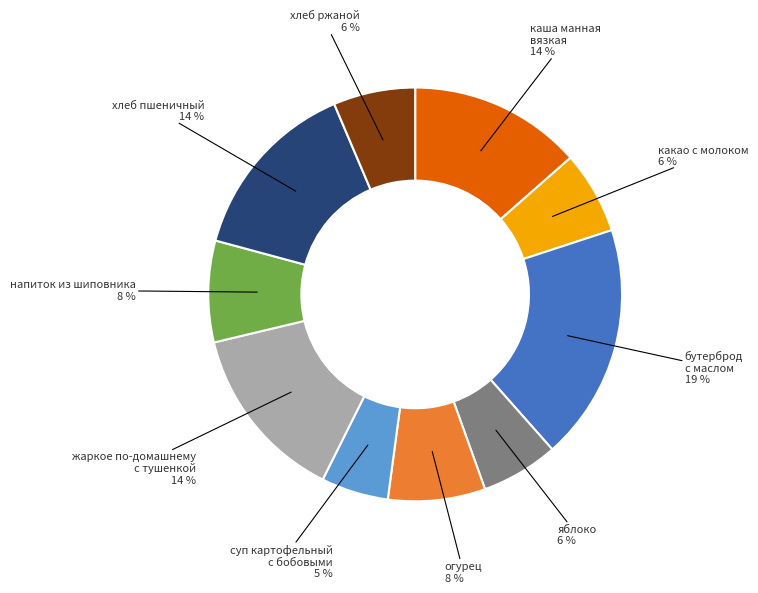

To the nearest percent, what is the average slice percentage?

10%